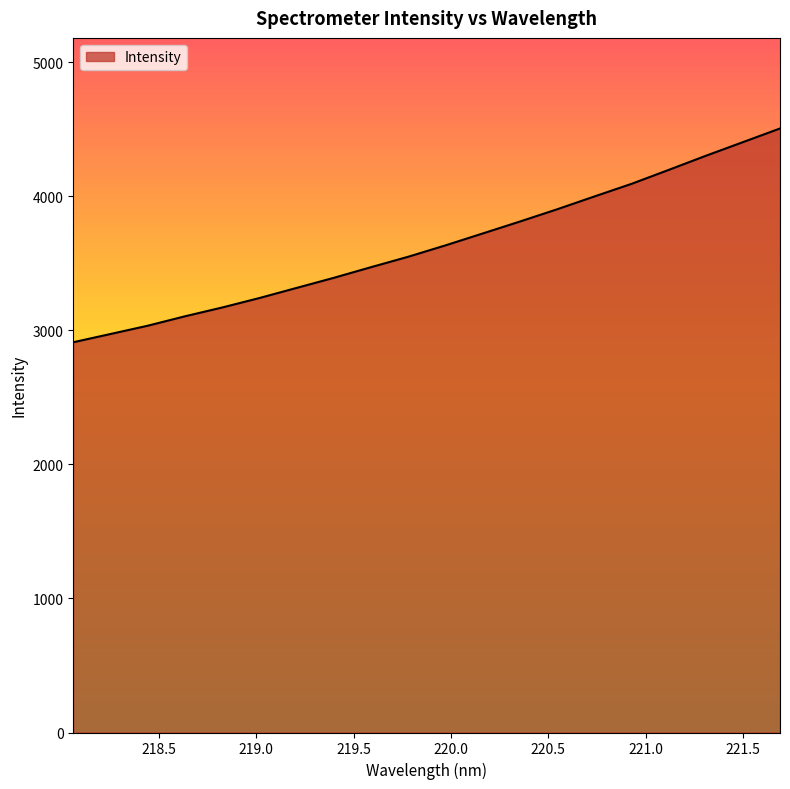

What is the maximum value shown in the chart?

4504.3